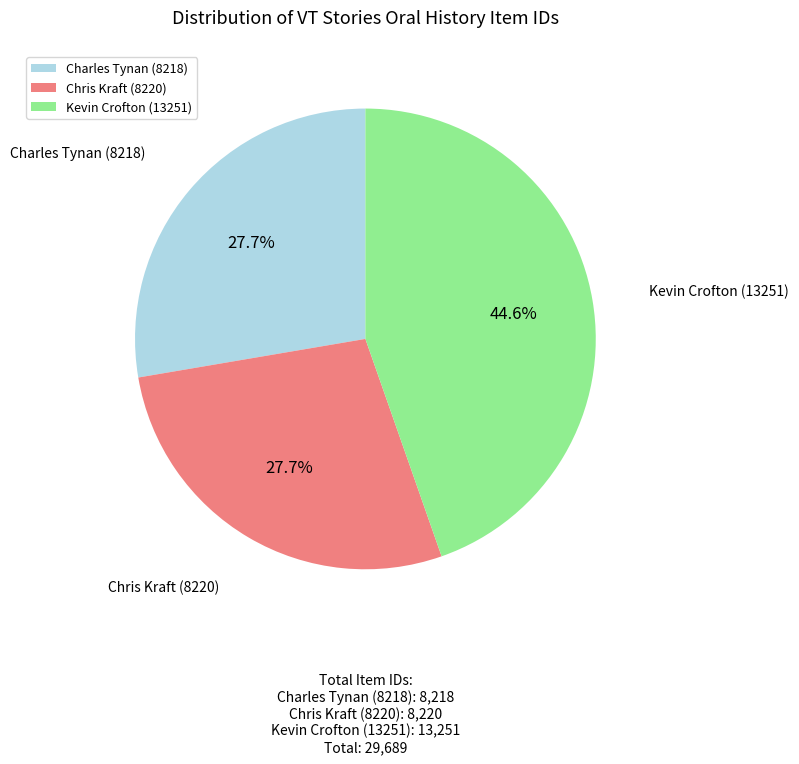

Between Chris Kraft (8220) and Kevin Crofton (13251), which is larger?

Kevin Crofton (13251)